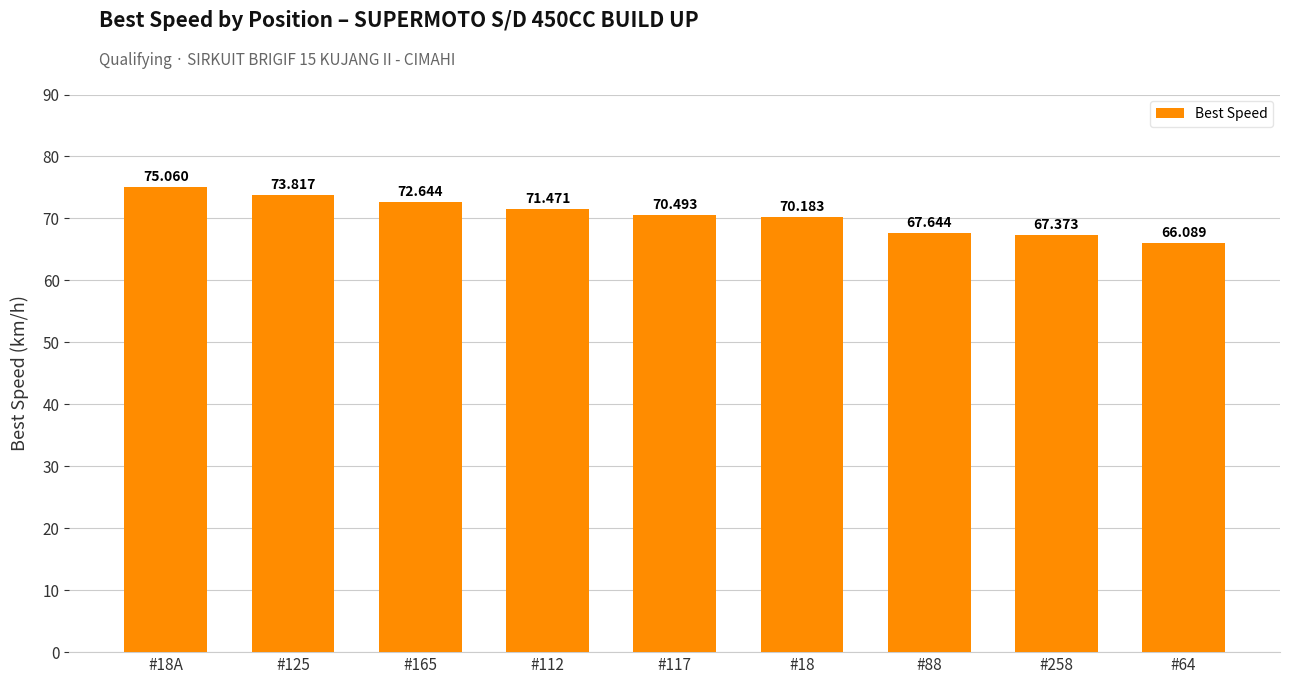

What is the ratio of the value at #18 to the value at #125?

1.0